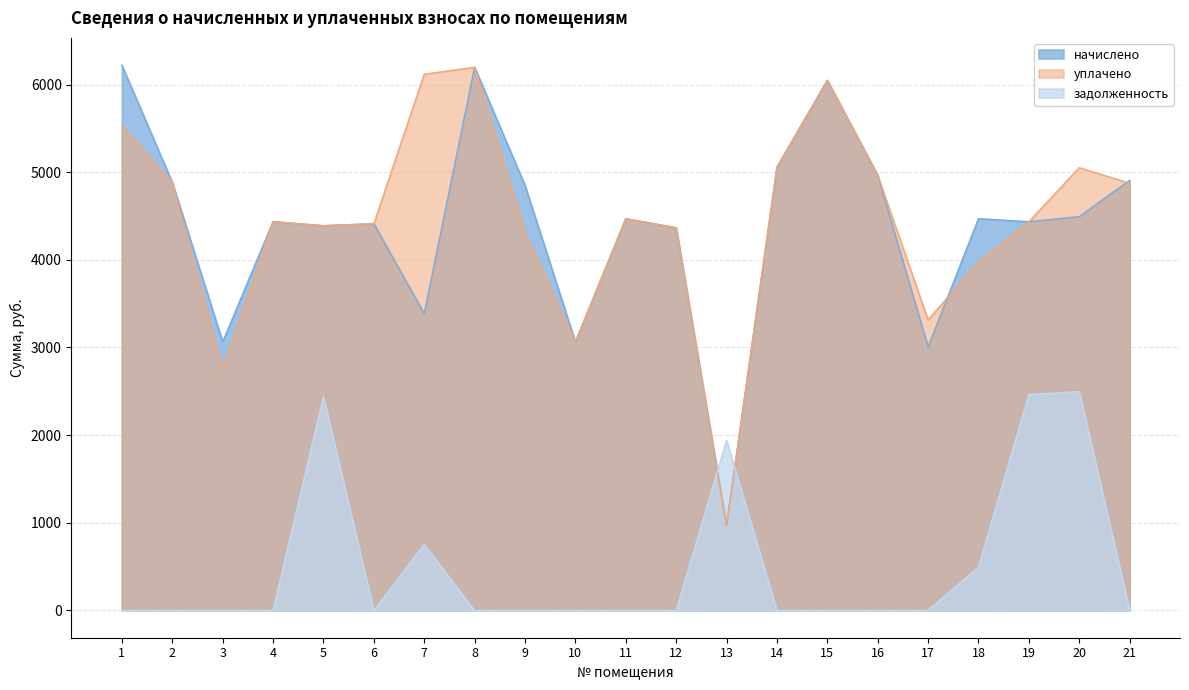

At how many categories does at least one series exceed 1273?

21